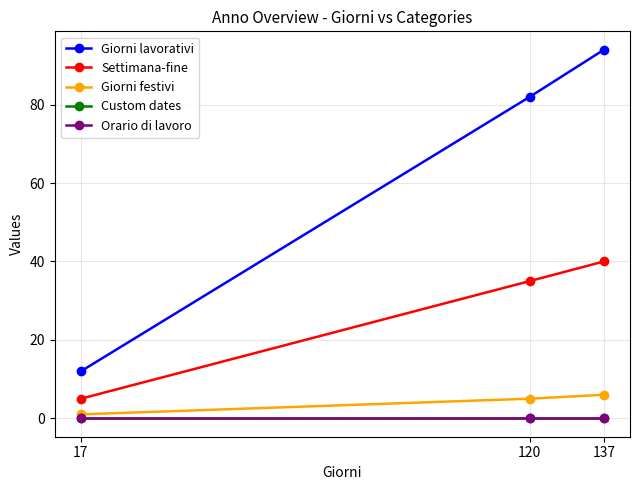

What is the difference between the maximum and second lowest values in the Giorni festivi series?

1